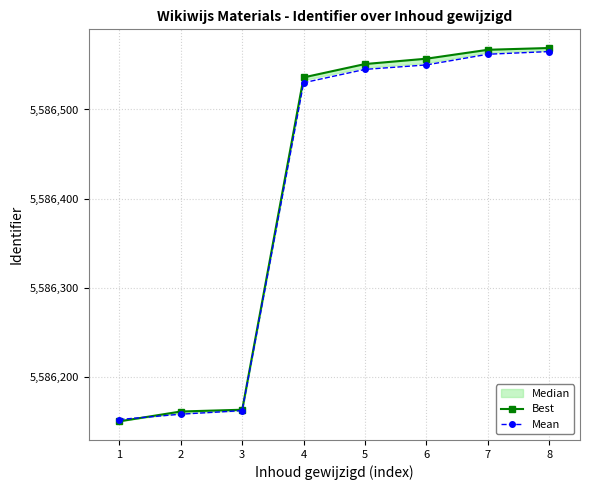

What is the lowest value of the Best series?

5586150